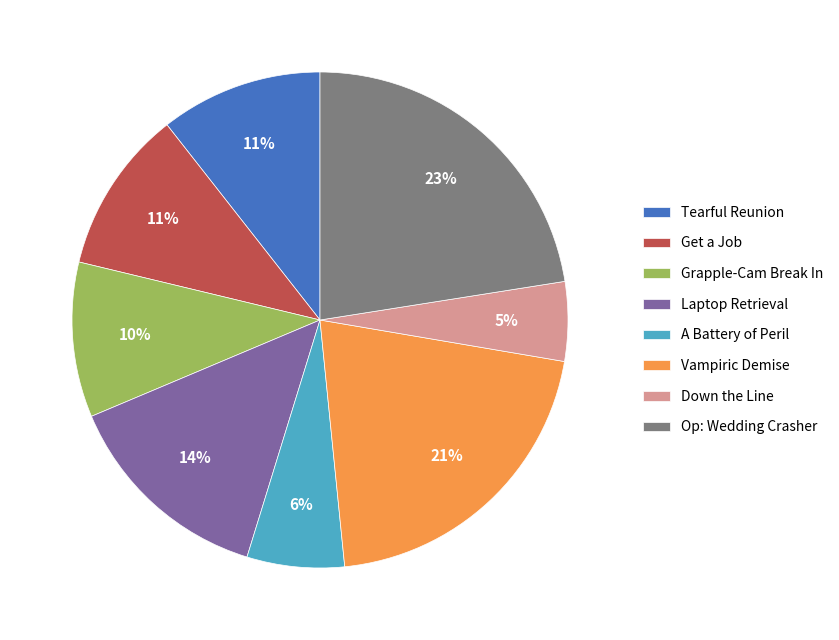

The Down the Line slice represents 5% of the pie. True or false?

True